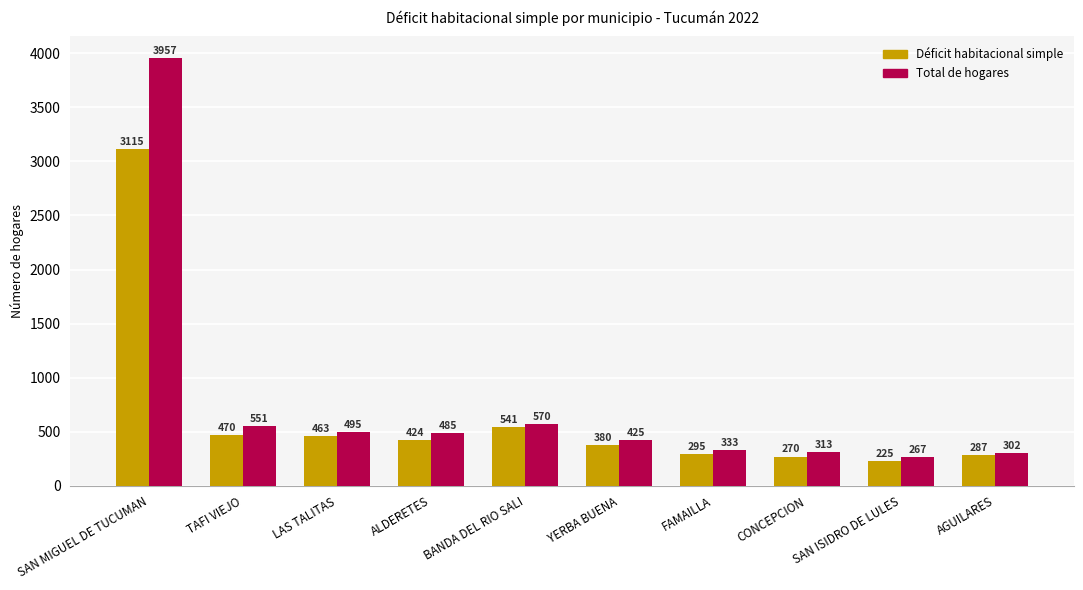

How many values in the Déficit habitacional simple series are below 424?

5